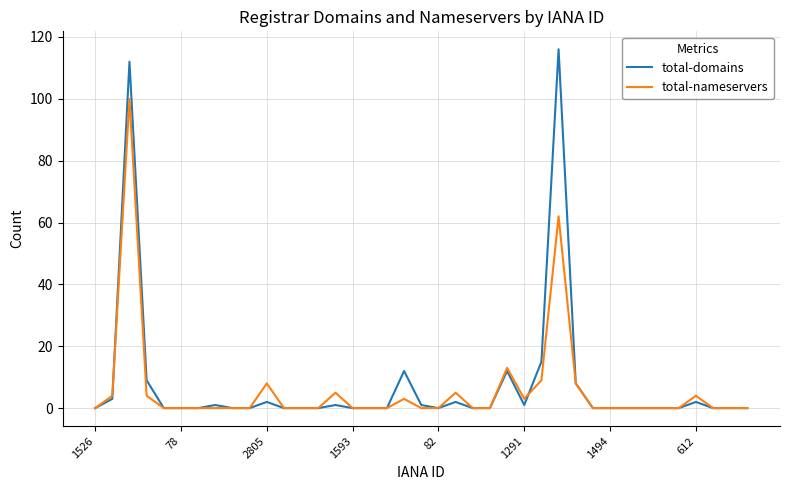

What are all the series names shown in the legend?

total-domains, total-nameservers